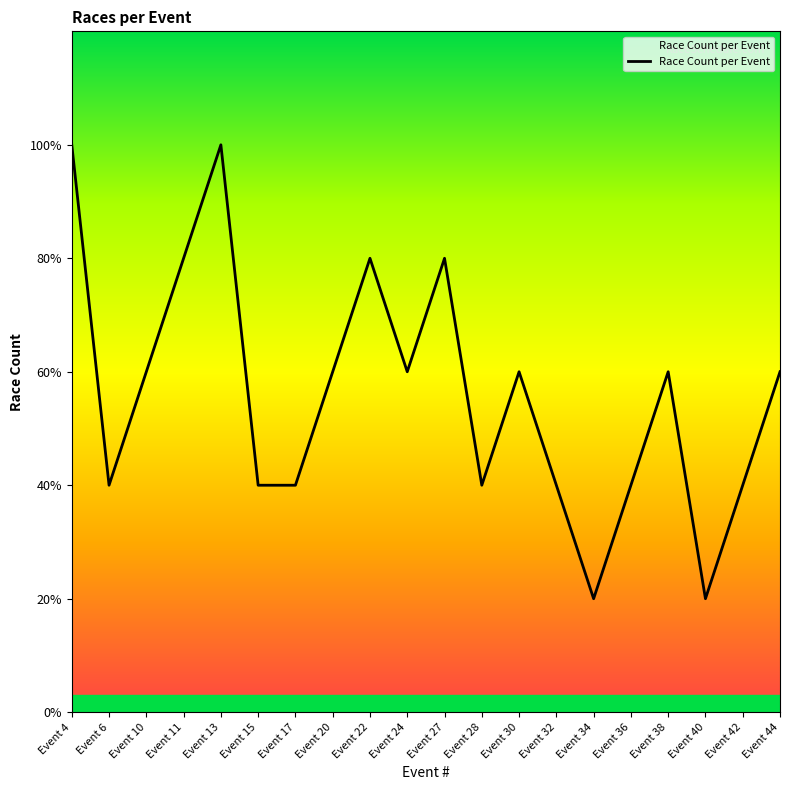

What is the ratio of the value at Event 10 to the value at Event 30?

1.0